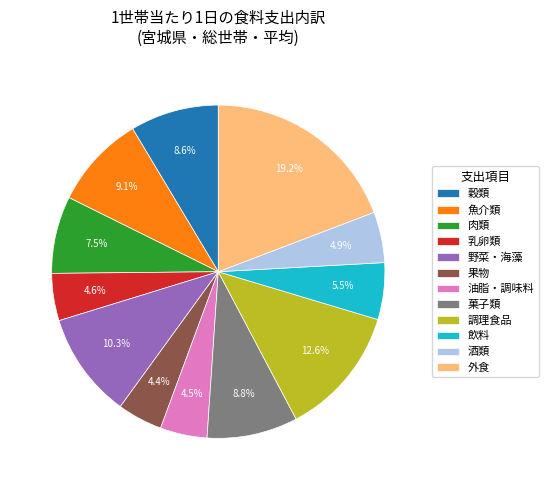

Is 魚介類 the majority of the pie?

No